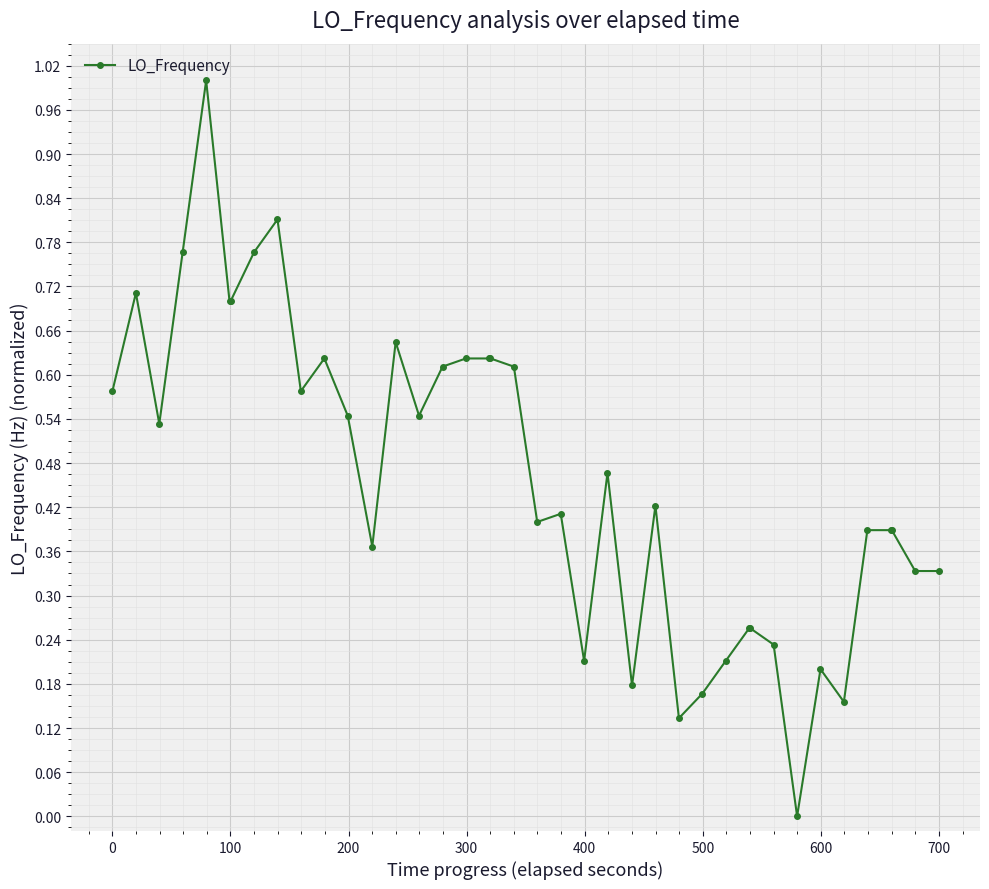

What is the sum of all values?

18.5